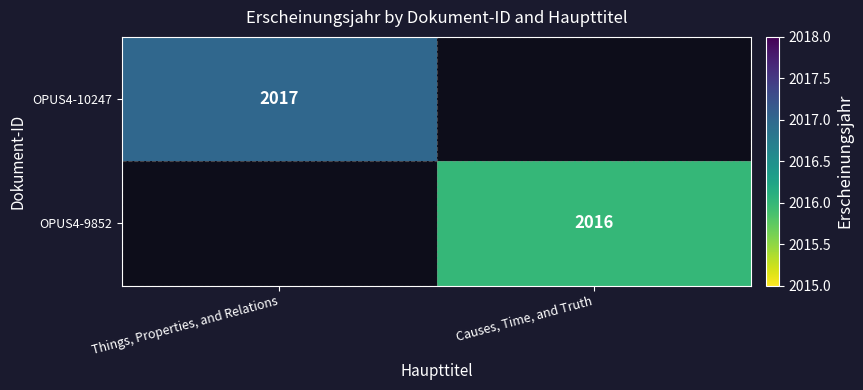

How many series are shown in this chart?

2